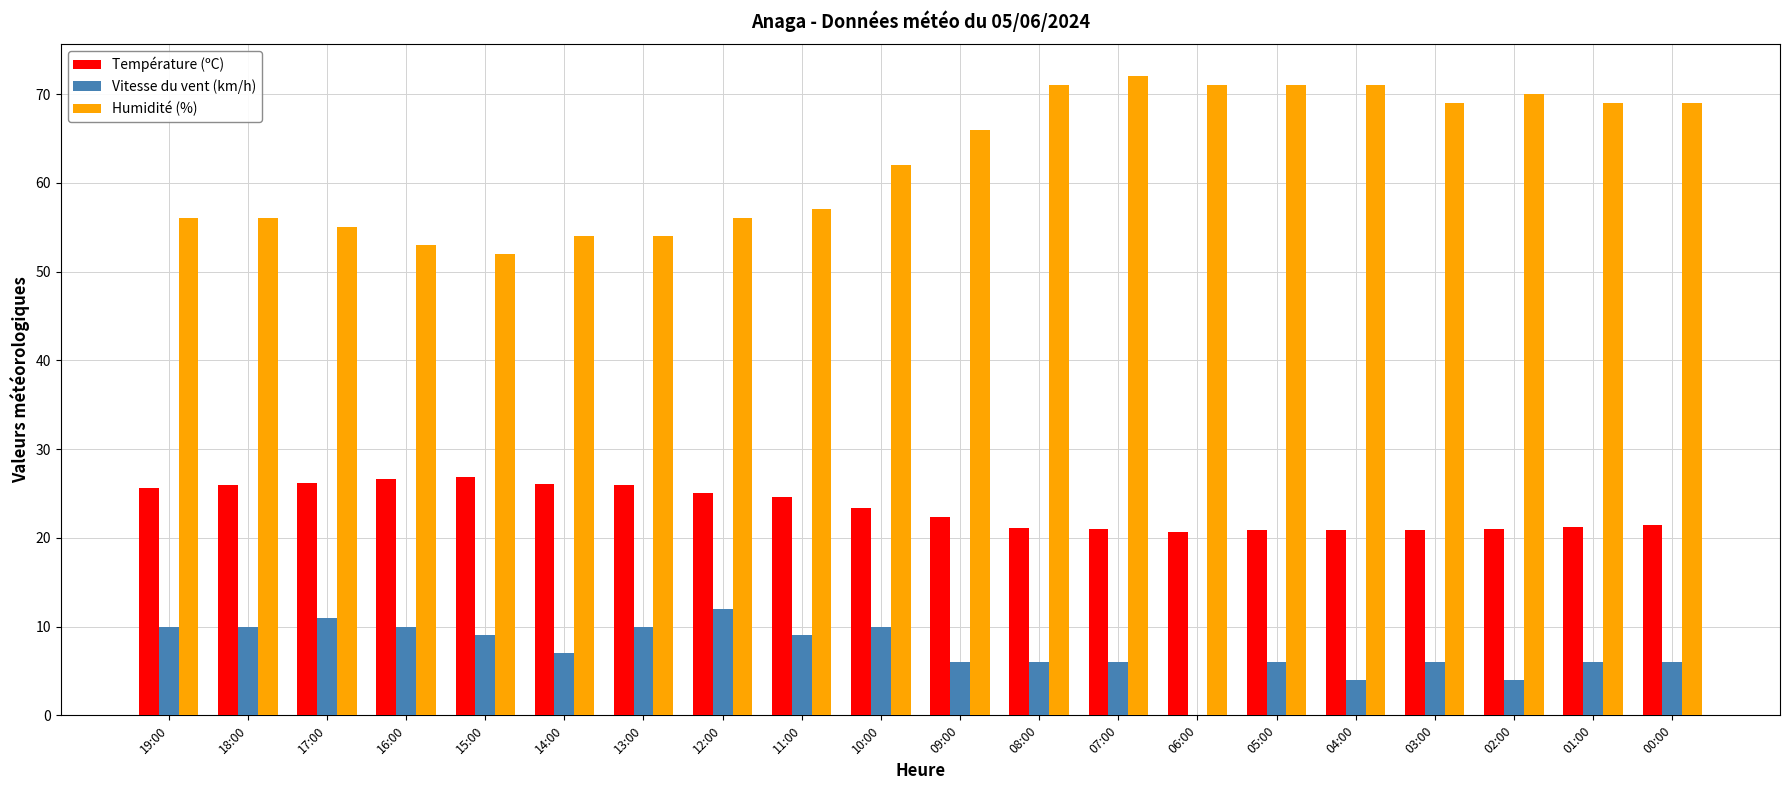

What is the sum of all Vitesse du vent (km/h) values?

148.0